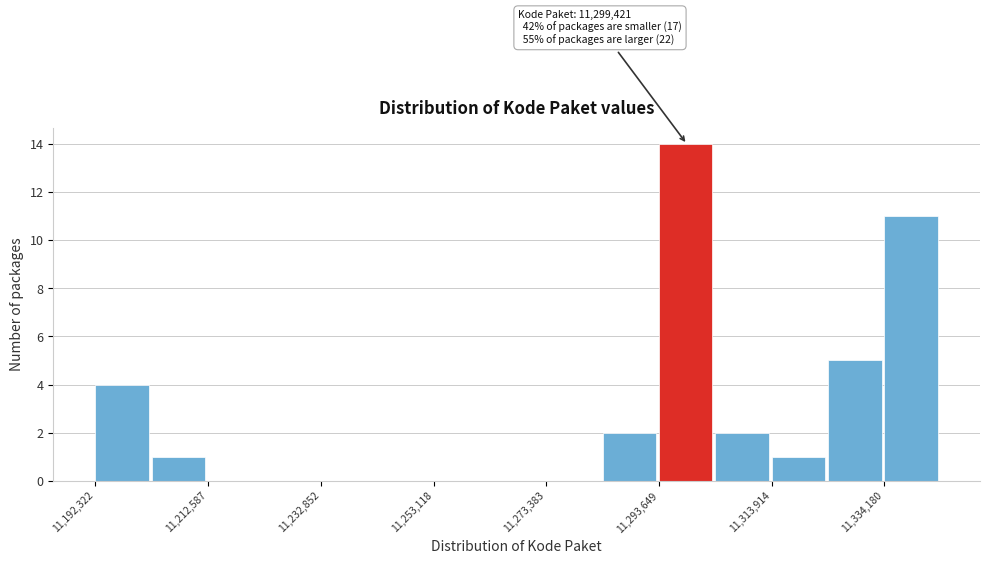

Around what value on the x-axis is the tallest bar? Give the approximate position of its centre, as read against the axis.

11300000